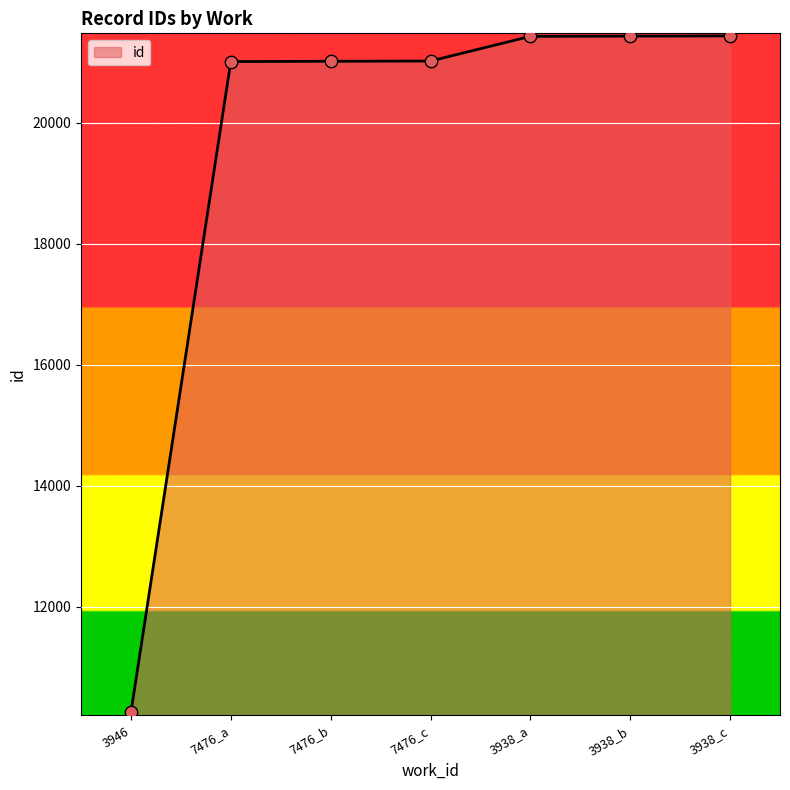

Between 3946 and 3938_c, which is larger?

3938_c